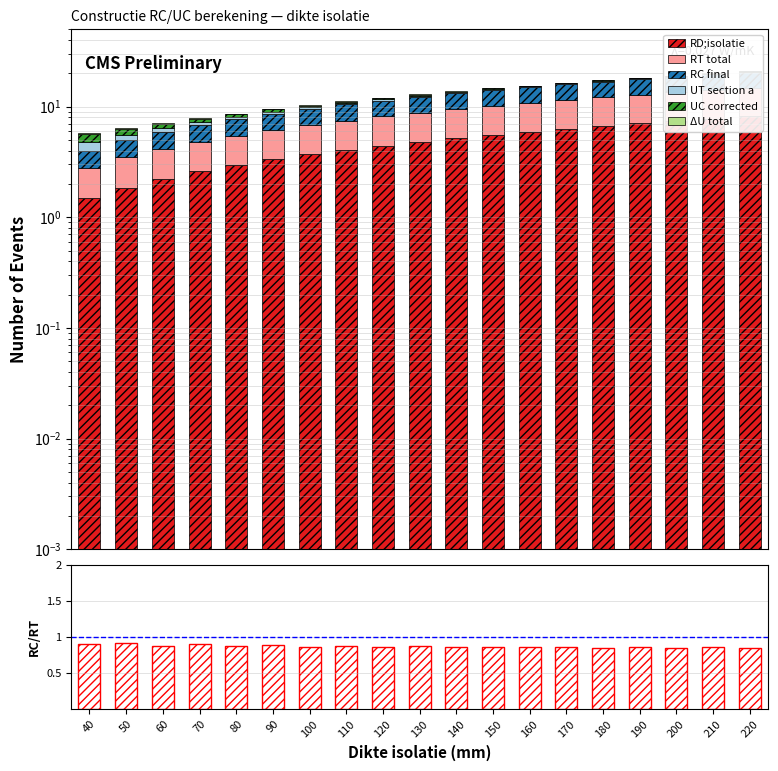

Rank the series at 50 from lowest to highest value.

delta_U, UT, UC, RC, RT, RD_iso